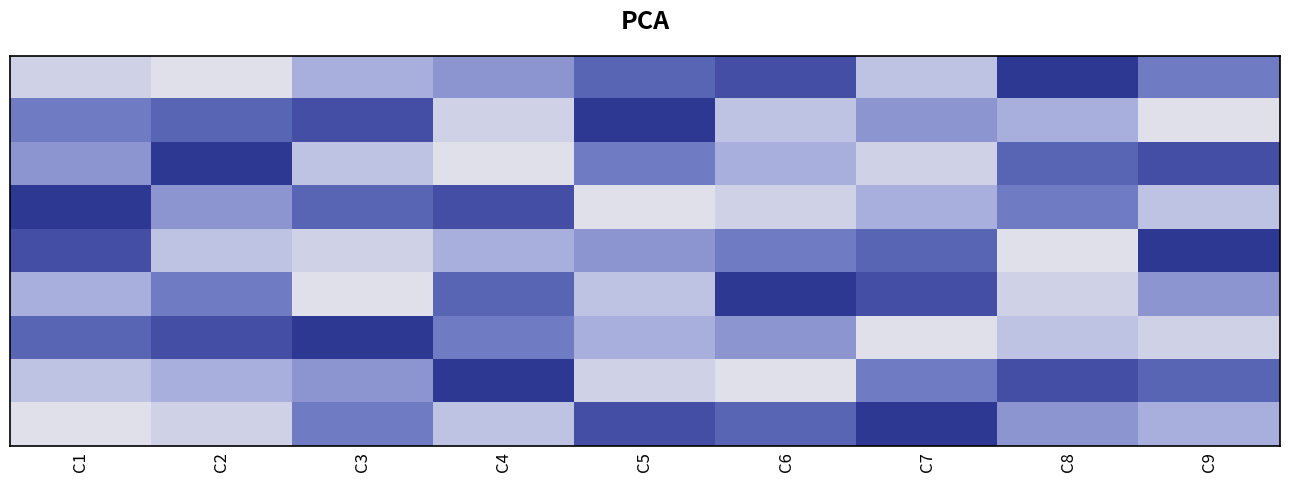

What is the smallest value displayed?

1